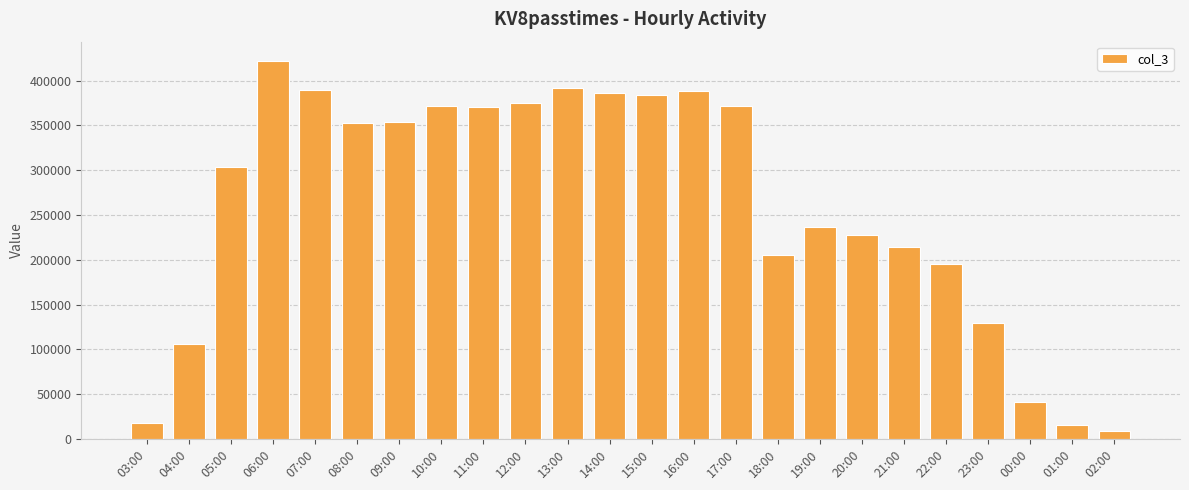

Between 21:00 and 11:00, which is larger?

11:00